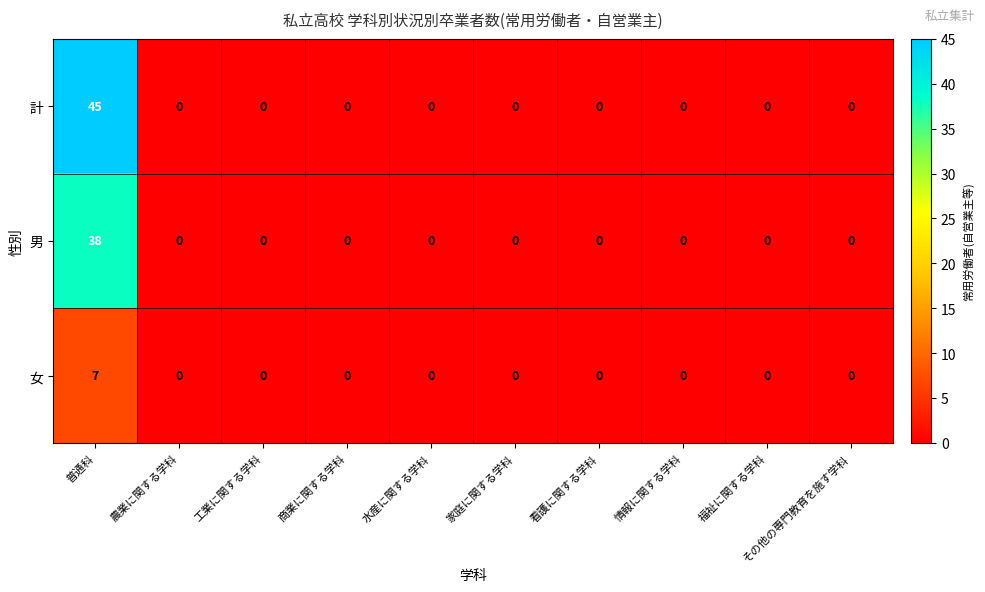

How many values in 計 are above zero?

1